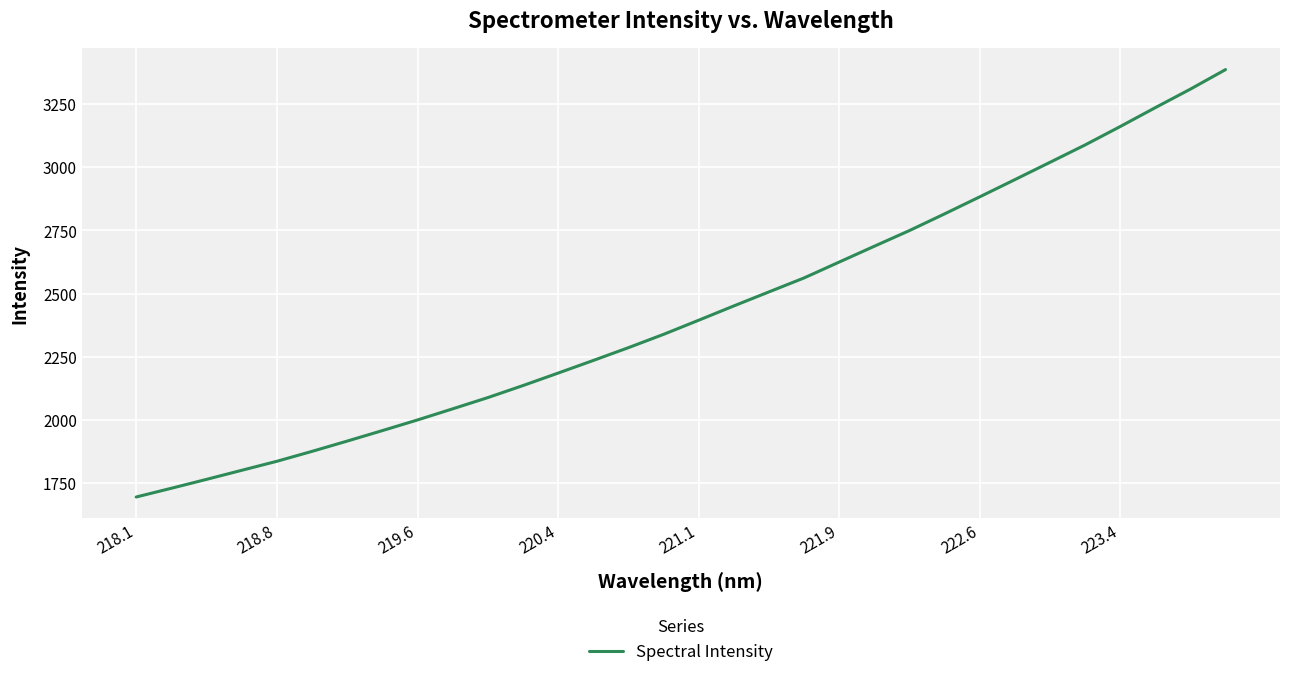

What is the greatest value displayed?

3386.8